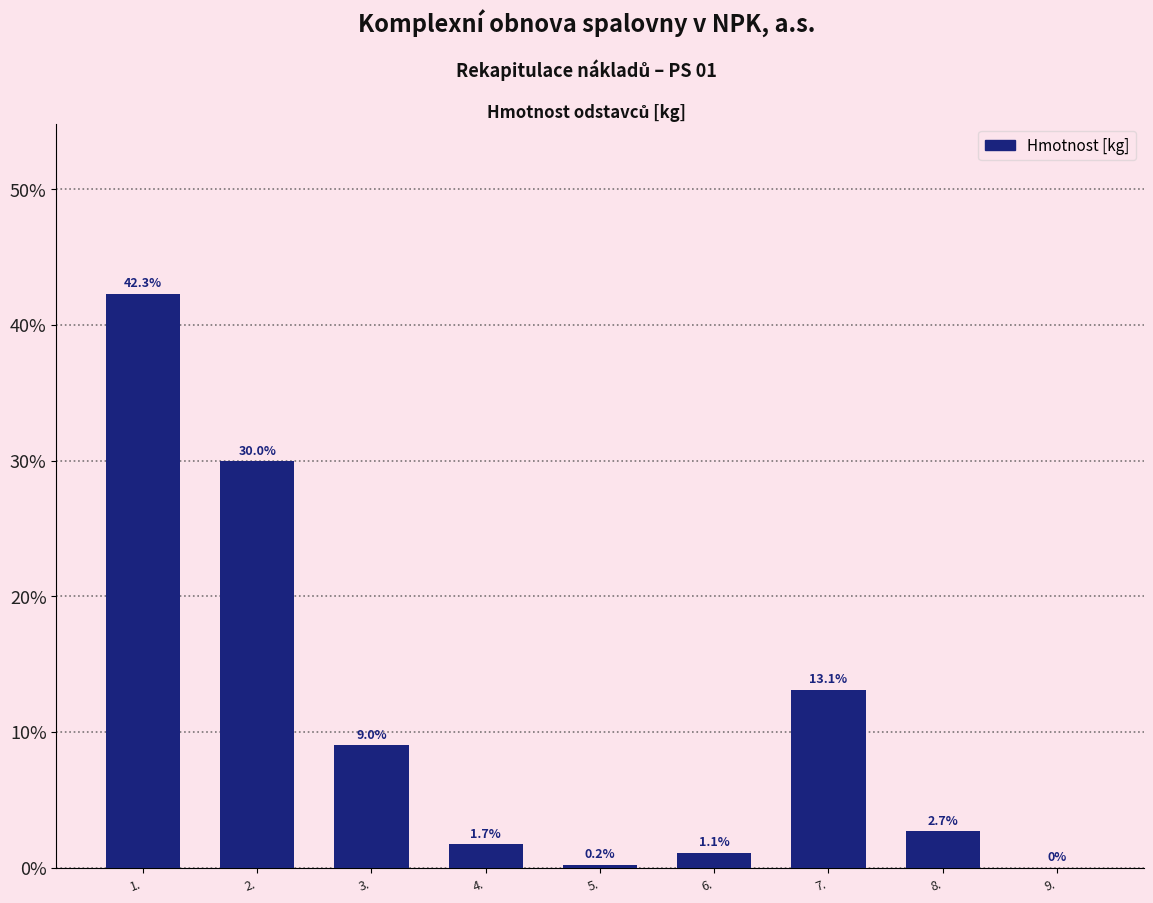

Reading right to left, list all the values displayed in this chart.

9.=0.0	8.=2.7	7.=13.1	6.=1.1	5.=0.2	4.=1.7	3.=9.0	2.=30.0	1.=42.3